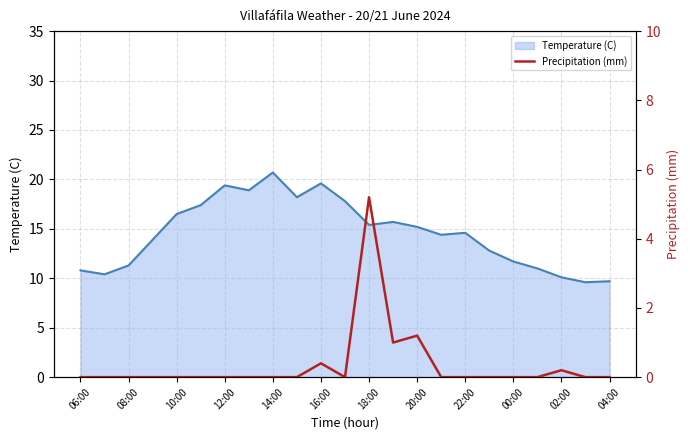

The Temperature (C) series shows 15.2 at 20:00. True or false?

True